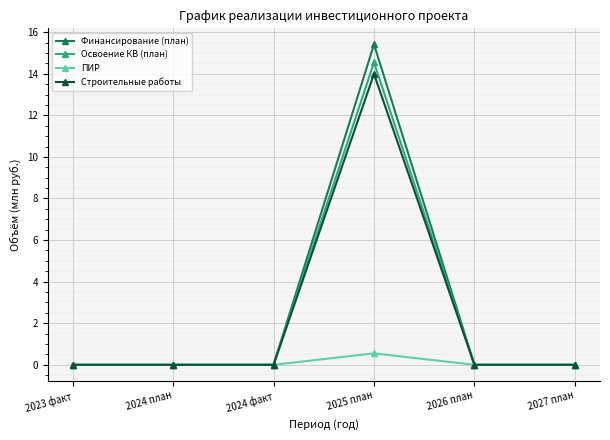

Which series has the largest range (max minus min)?

Финансирование (план)